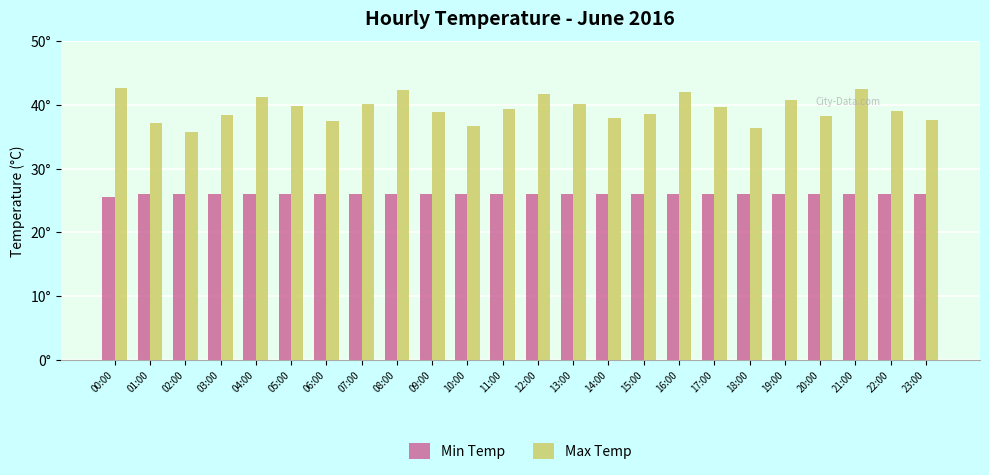

The value of Min Temp at 12:00 is 26.0. True or false?

True